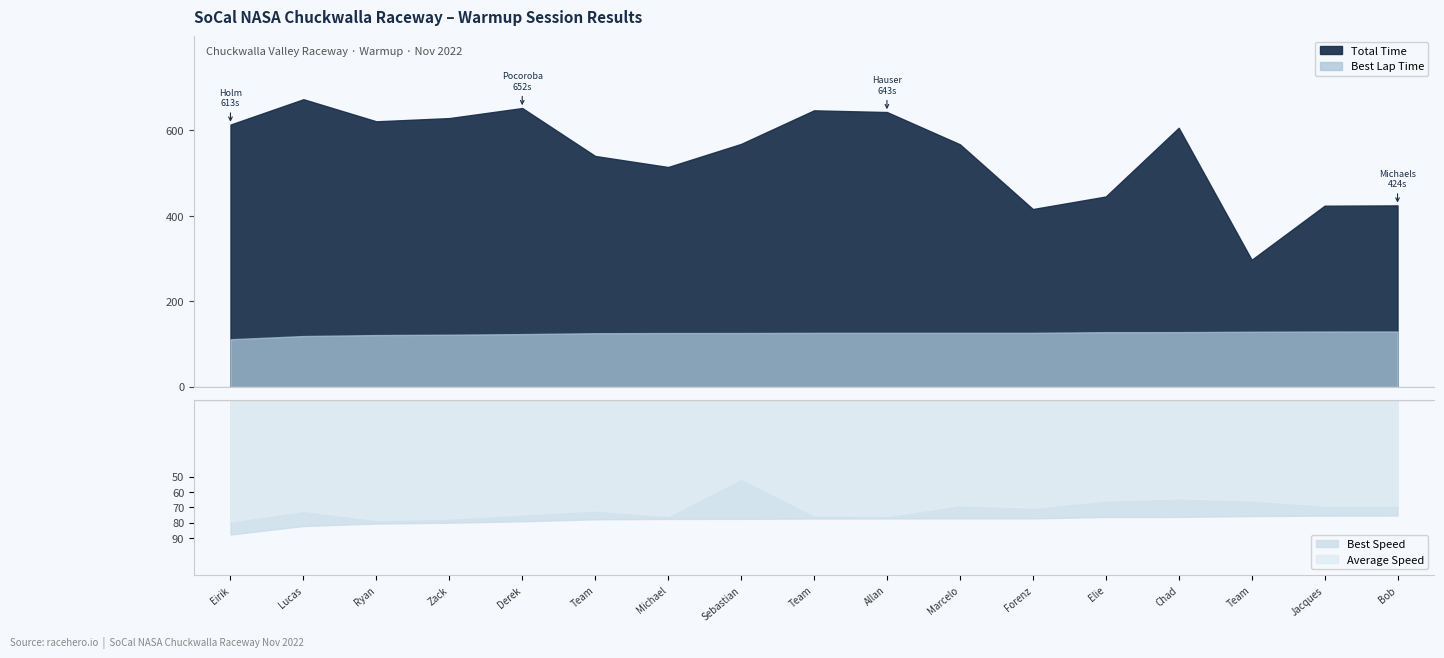

Which series changed the most between Team Ed Sukchai and Bob Michaels?

Total Time